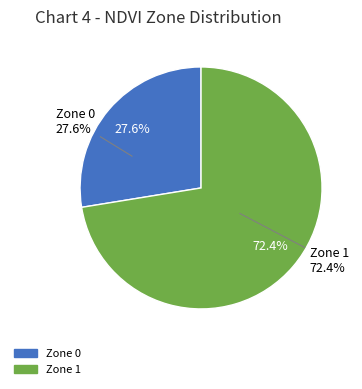

Approximately how many times larger is the value at Zone 0 compared to Zone 1?

0.4